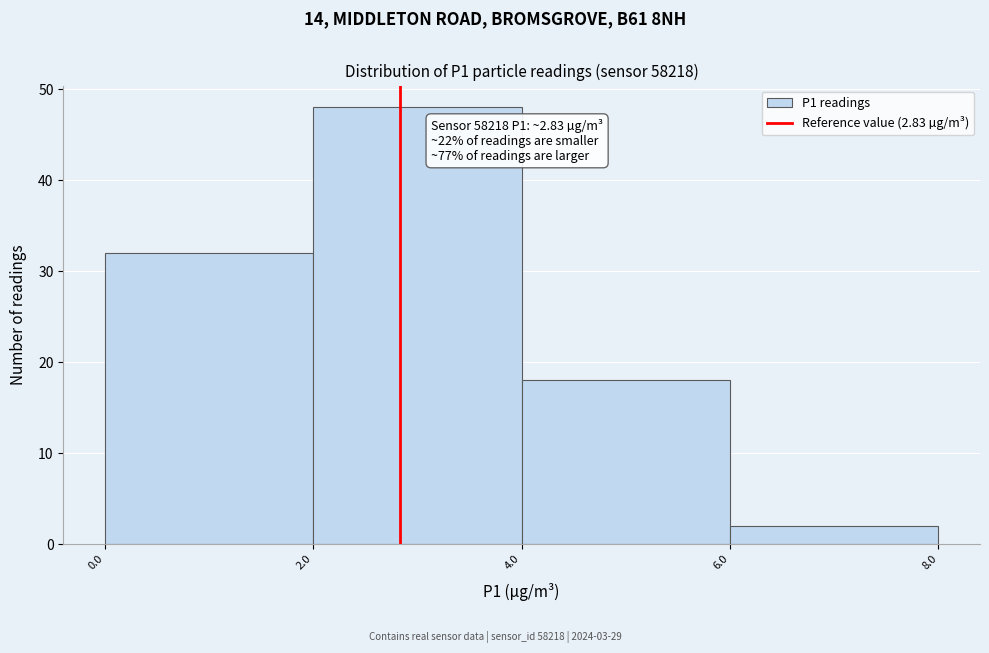

Which range on the x-axis has the tallest bar?

2.0 to 4.0